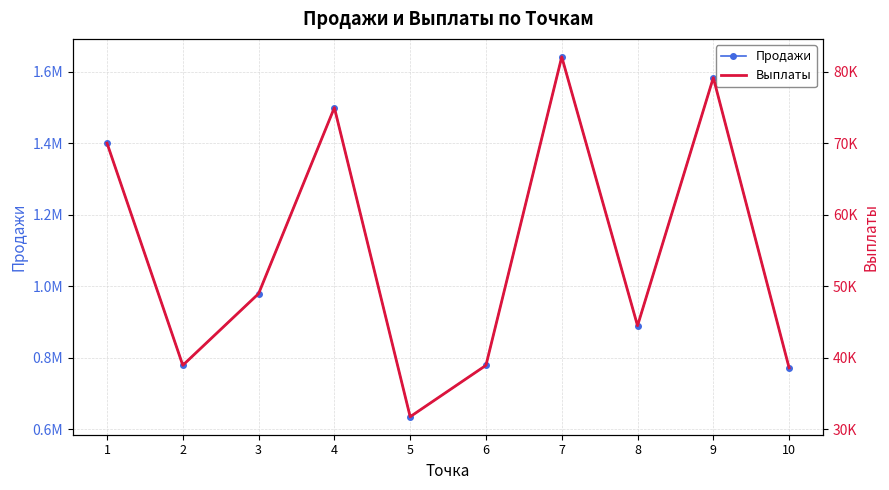

At 4, list the series in order from smallest to largest.

Выплаты, Продажи